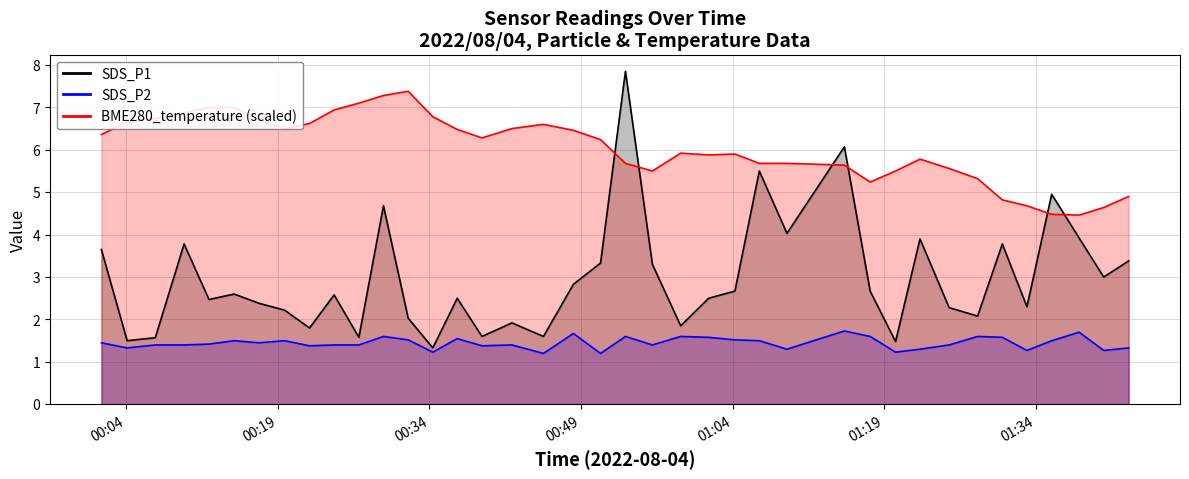

What is the value of the SDS_P2 point at the 4th from the left?

1.4